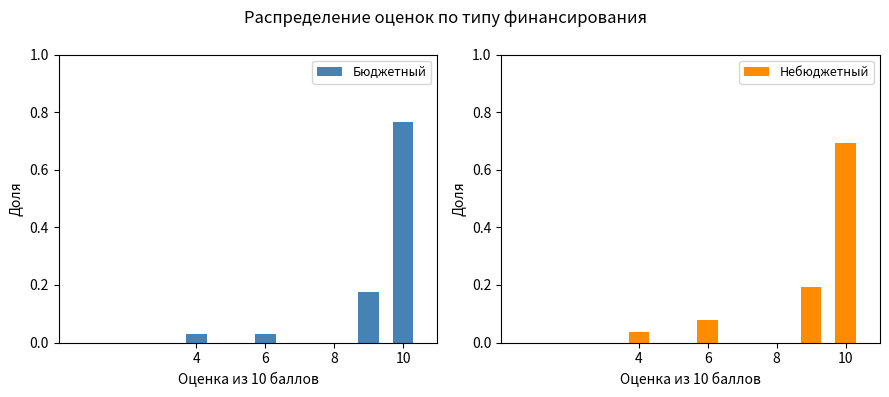

Count the number of categories in the chart.

4